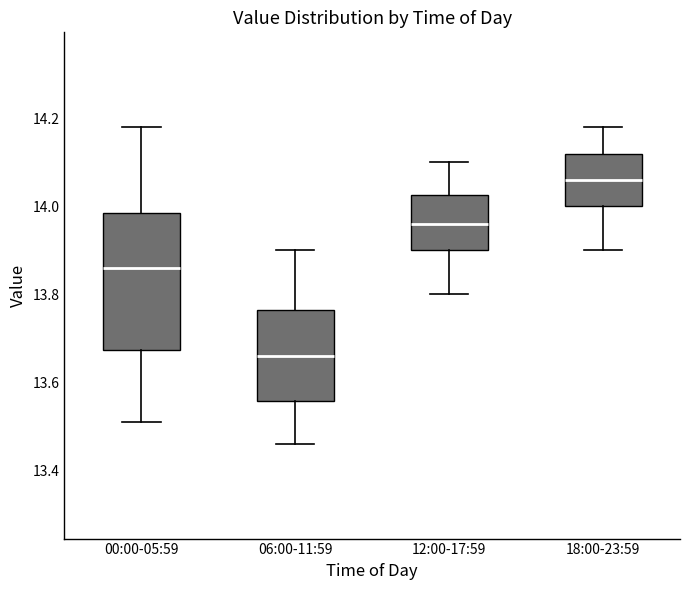

Which box is the tallest, from its lower edge to its upper edge?

00:00-05:59